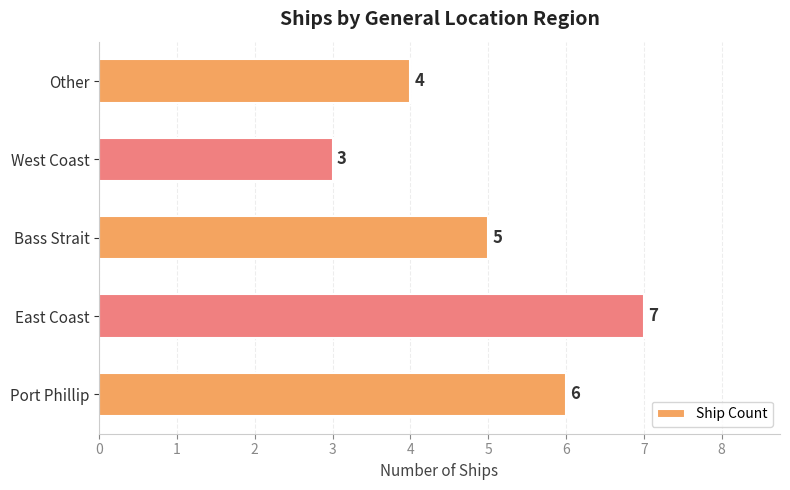

How many values are between 4 and 6?

3